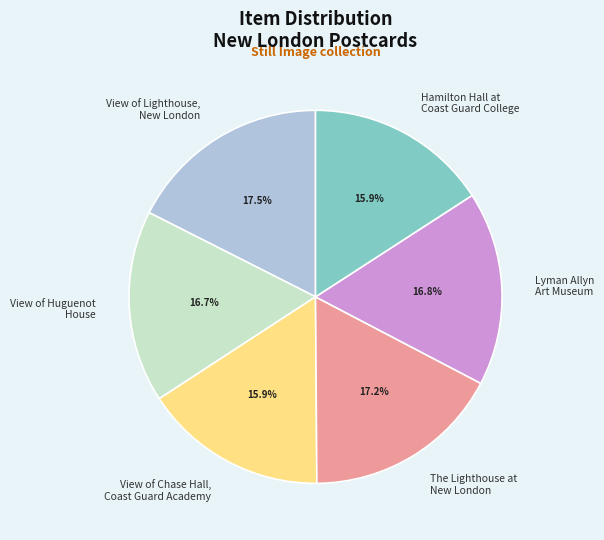

Combined, do Lyman Allyn Art Museum and View of Chase Hall, Coast Guard Academy account for over 50%?

No